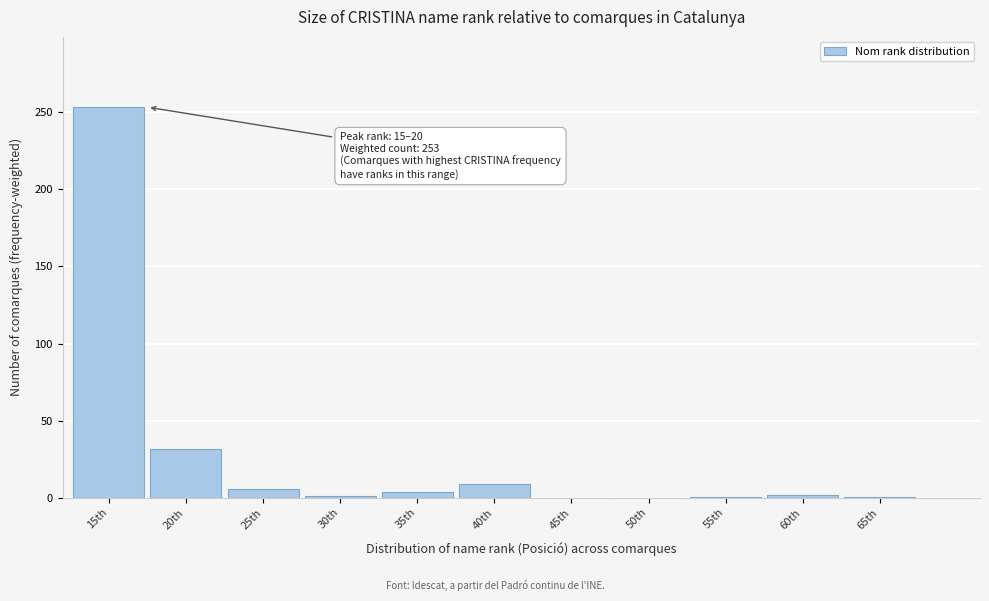

The value at 15th is 253.4. True or false?

True